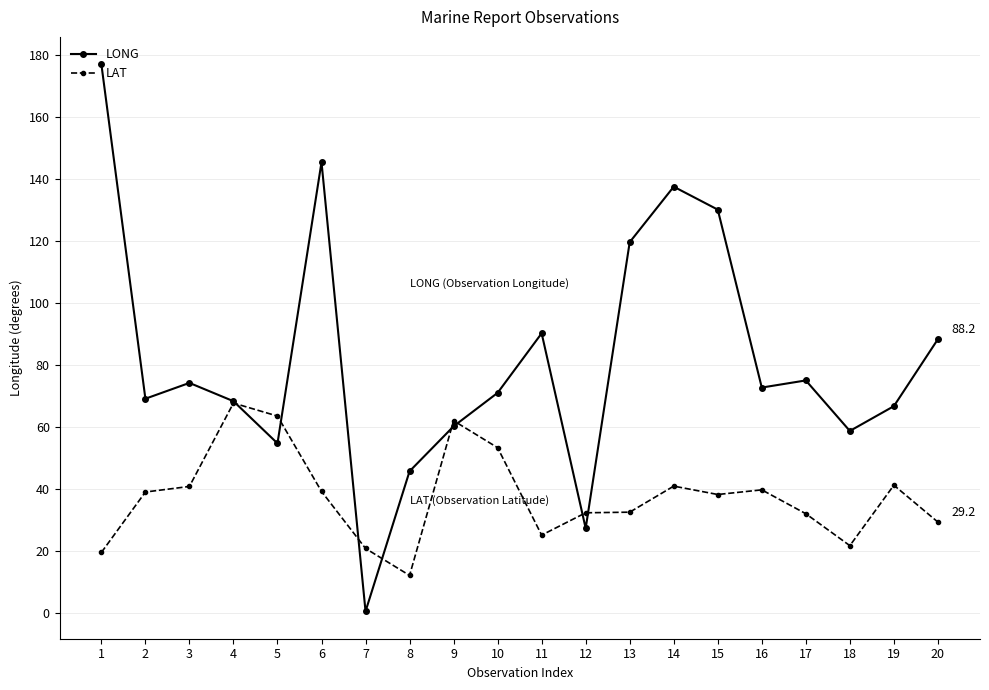

Where does the LONG series first go above 72?

1